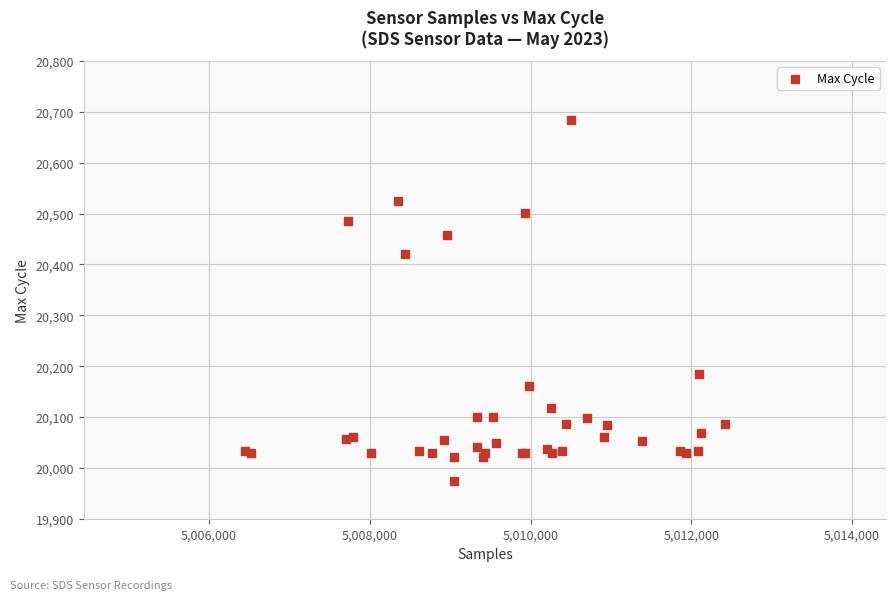

What Y value in the scatter plot is closest to 20330?

20421